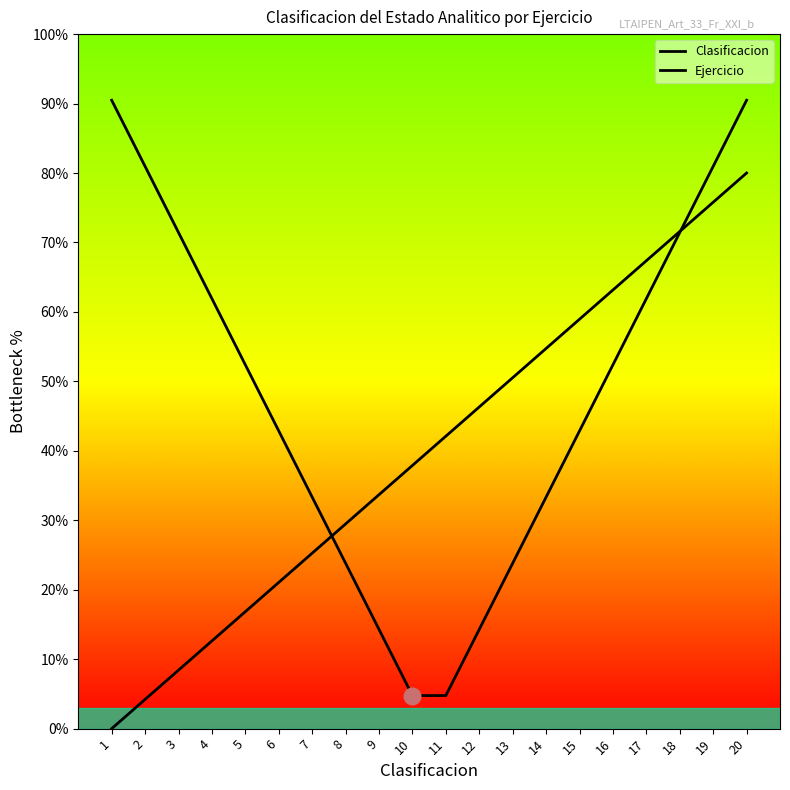

Is the value of Clasificacion at 4 greater than the value of Ejercicio at 16?

No